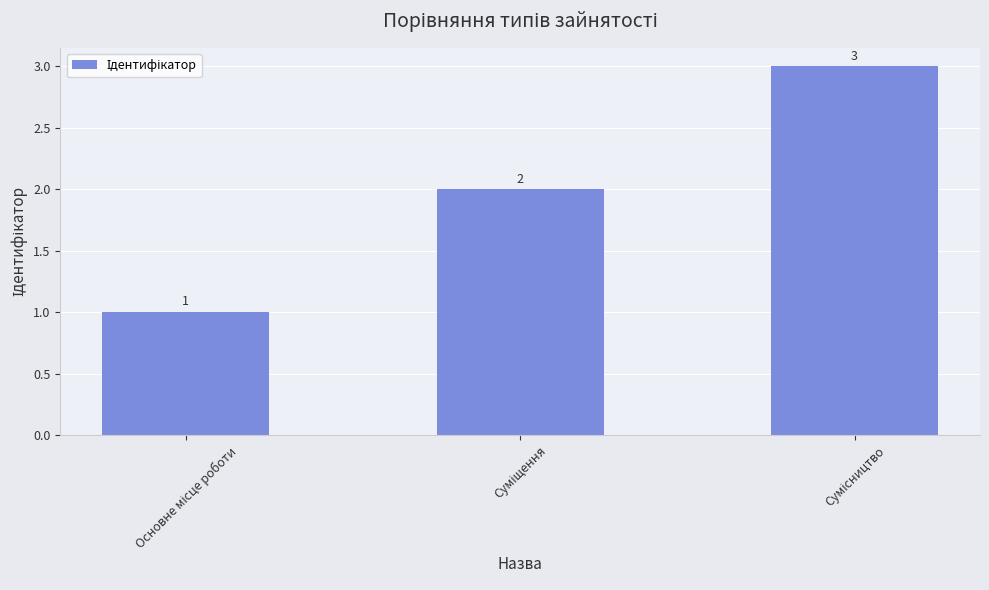

What is the average value?

2